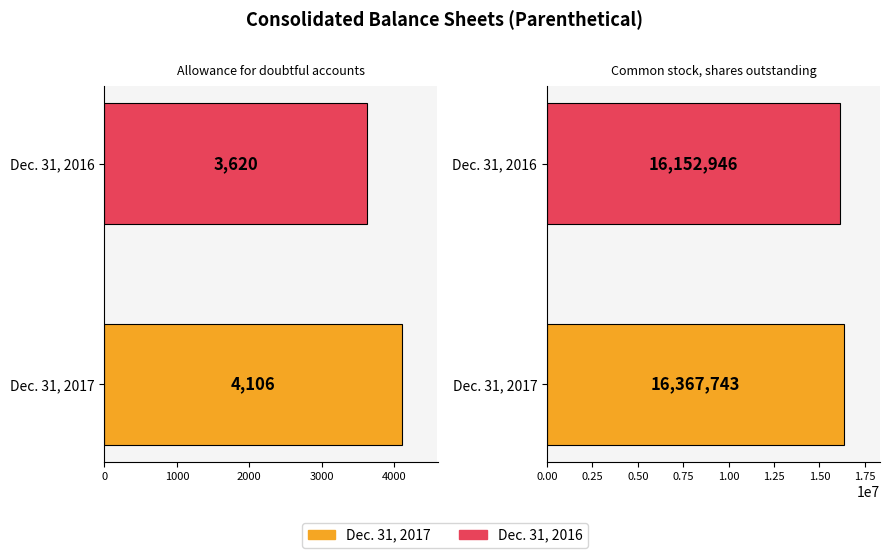

At which label is Dec. 31, 2017 closest to 8185924?

Allowance for doubtful accounts